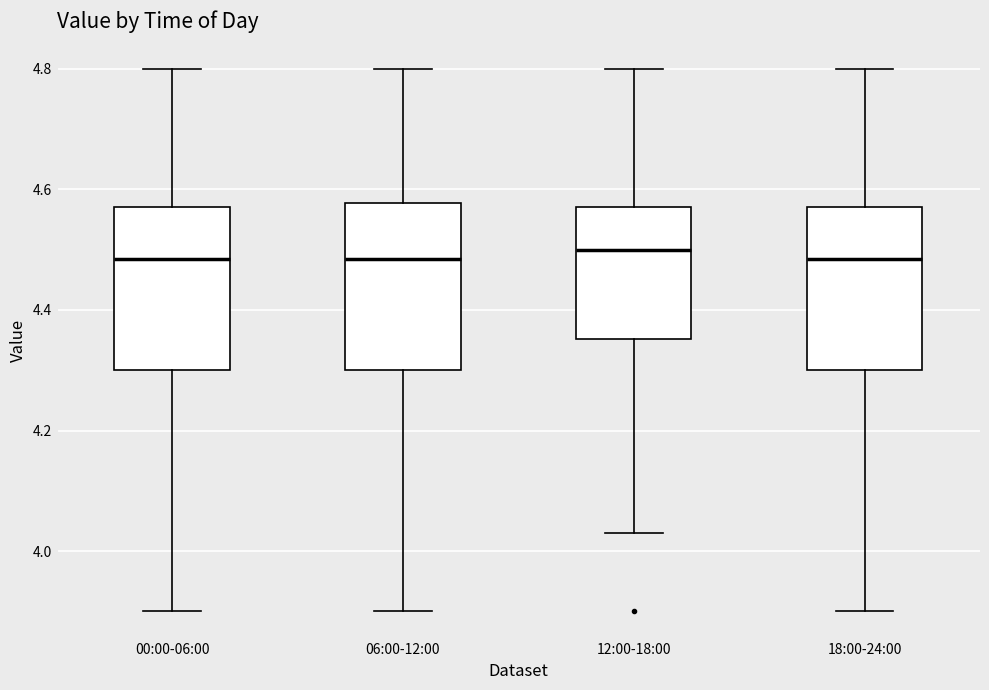

Reading left to right, read every box against the y-axis: the position of its median line, the range the box covers, and the ends of its whiskers. The values are not printed on the chart, so give them approximately, as read against the axis.

00:00-06:00: median 4.48, box 4.30 to 4.58, whiskers 3.90 to 4.80
06:00-12:00: median 4.48, box 4.30 to 4.58, whiskers 3.90 to 4.80
12:00-18:00: median 4.50, box 4.36 to 4.58, whiskers 4.04 to 4.80
18:00-24:00: median 4.48, box 4.30 to 4.58, whiskers 3.90 to 4.80